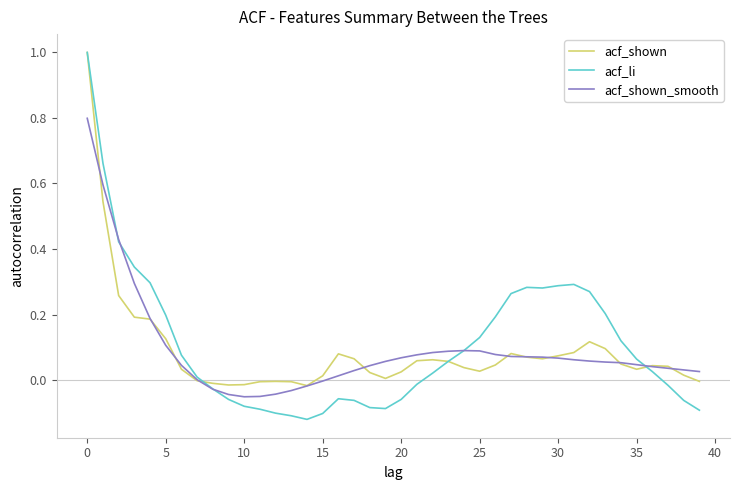

After their last crossing, which series has the higher values: acf_li or acf_shown_smooth?

acf_shown_smooth